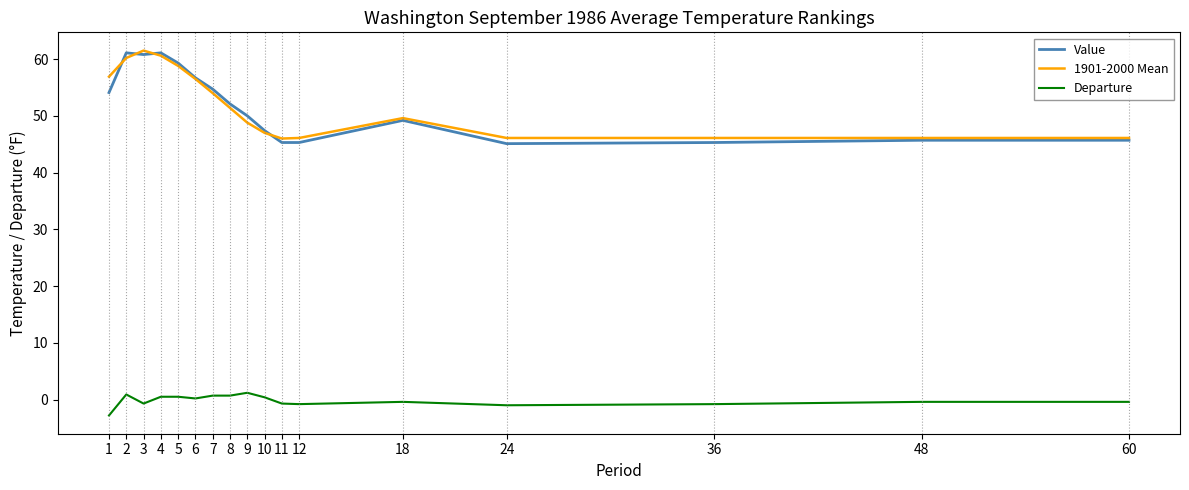

True or false: Departure and Value intersect in this chart.

False